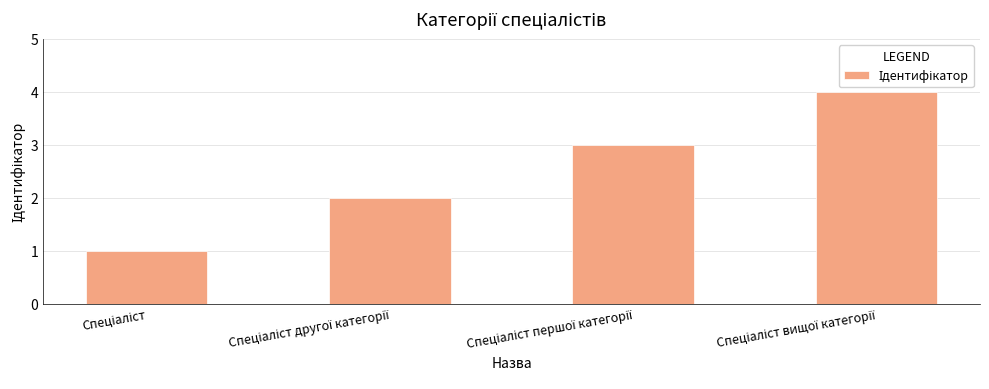

Does the chart contain stacked bars?

No